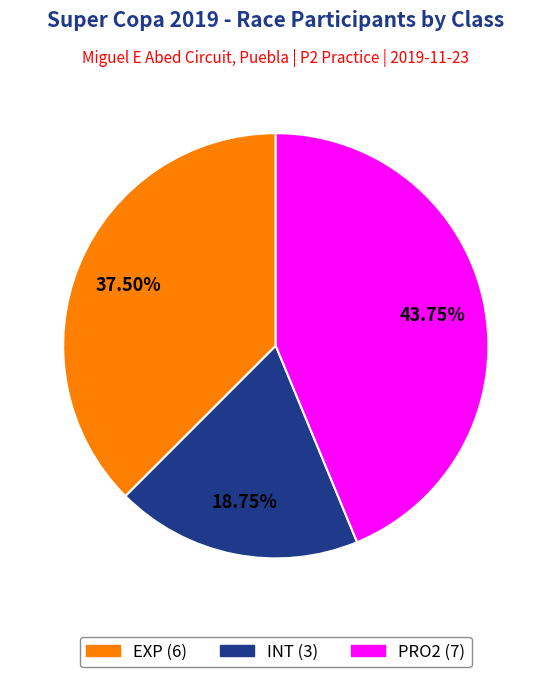

Which slice is the smallest?

INT